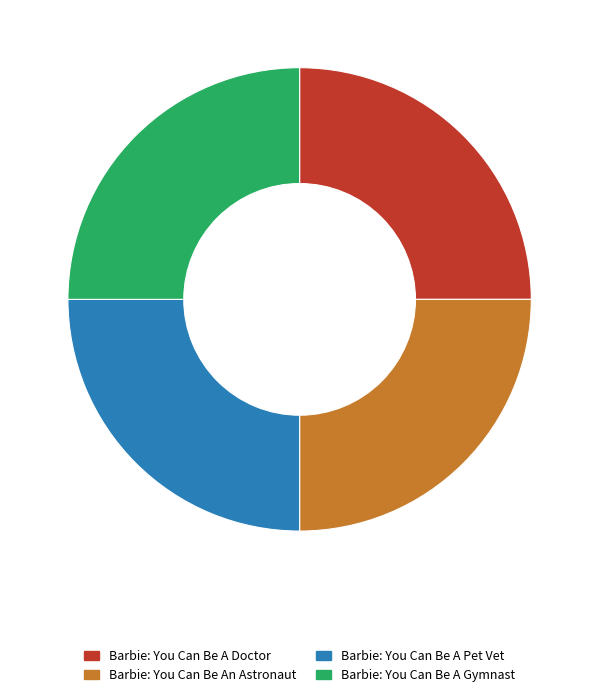

Count the number of slices in the pie.

4